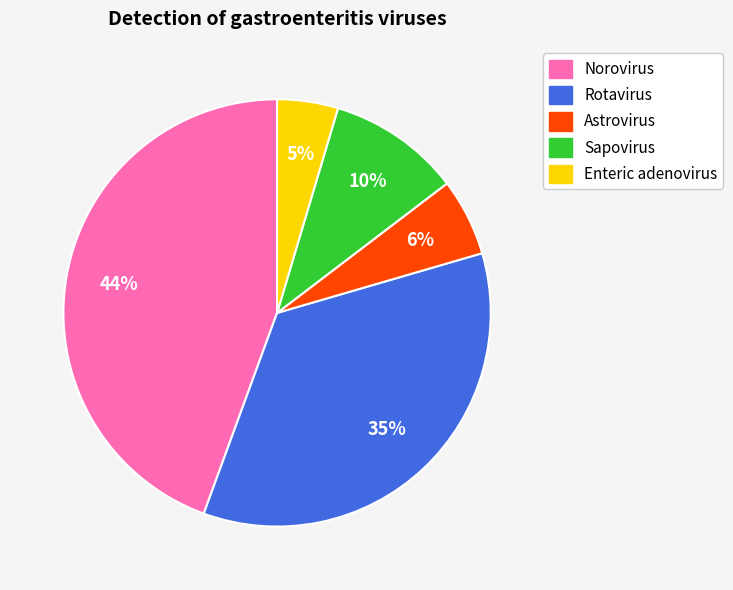

True or false: Norovirus accounts for 4% of the total.

False